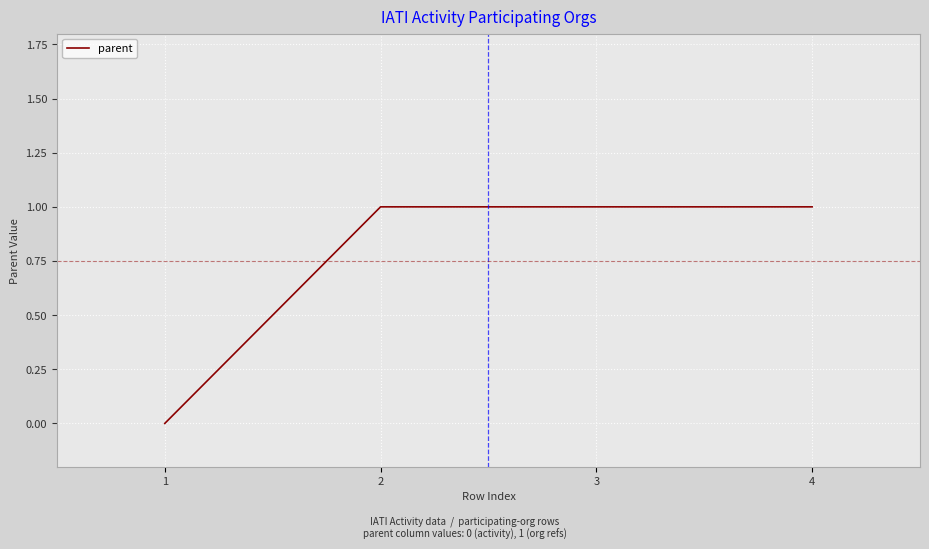

What is the ratio of the value at 2 to the value at 3?

1.0